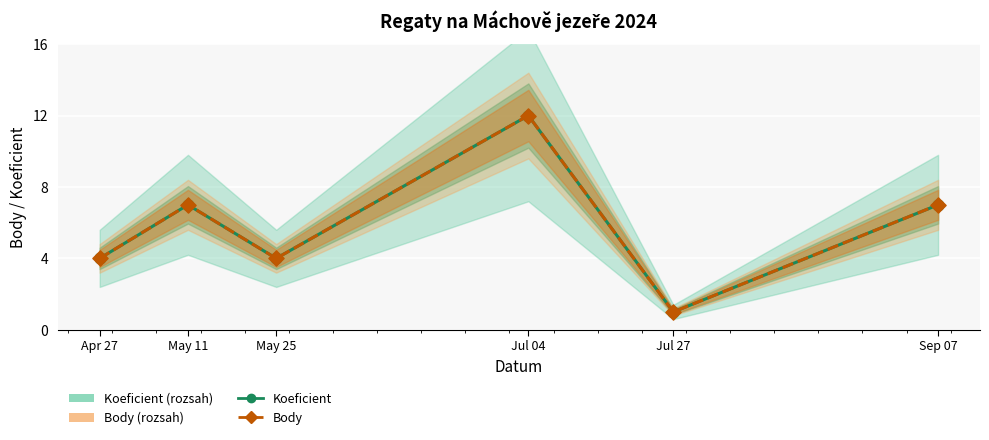

At how many categories does at least one series exceed 7?

1